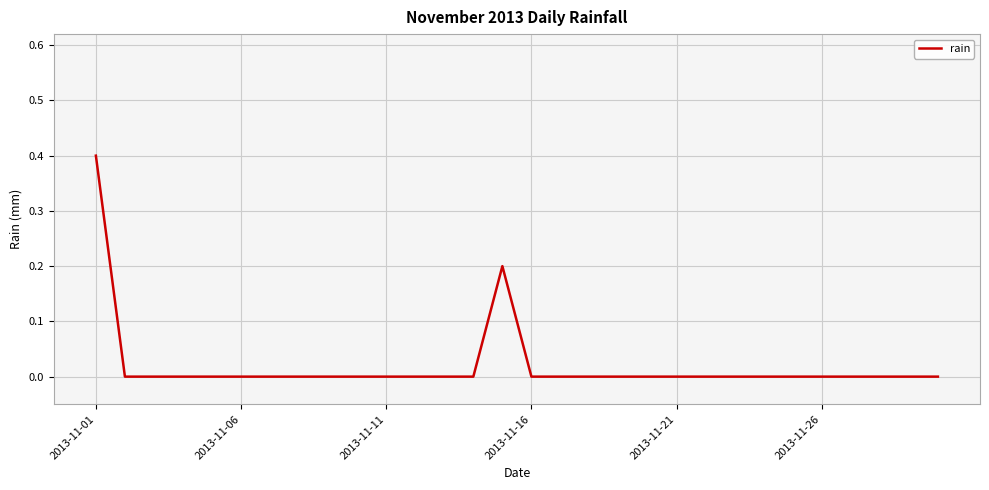

What is the greatest value displayed?

0.4